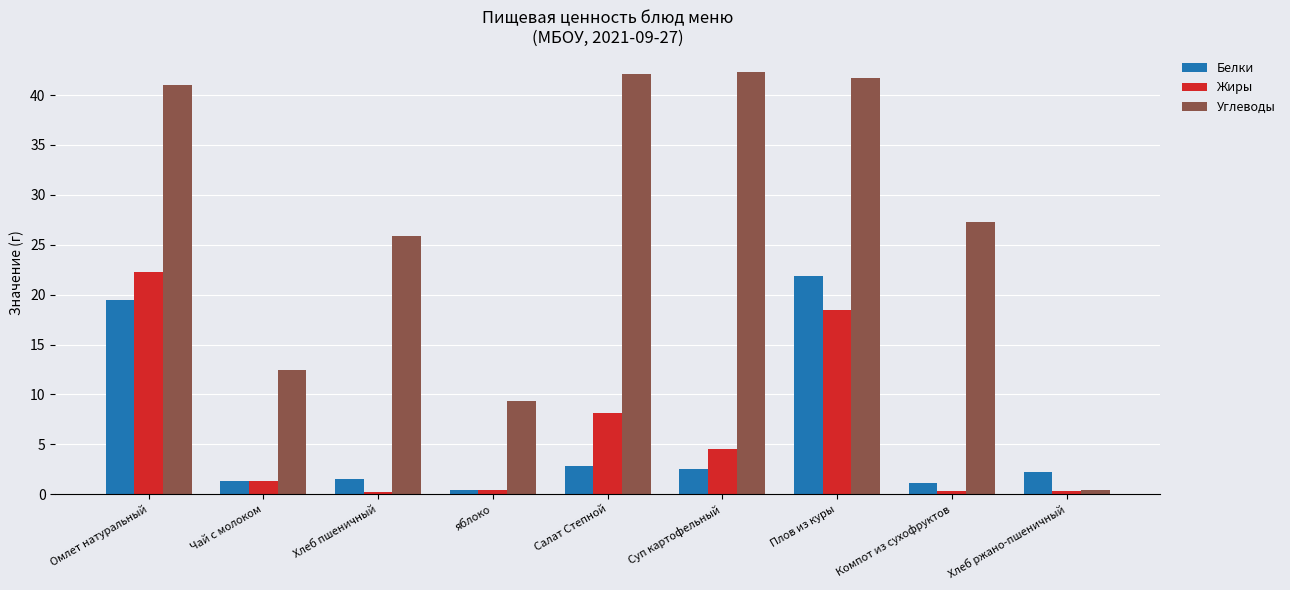

What is the difference between the Белки values at Суп картофельный and Компот из сухофруктов?

1.3